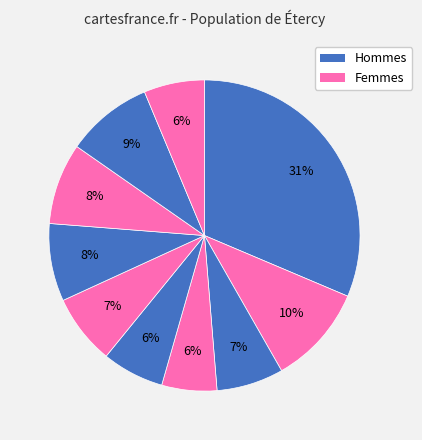

Is there a majority slice in this chart?

No